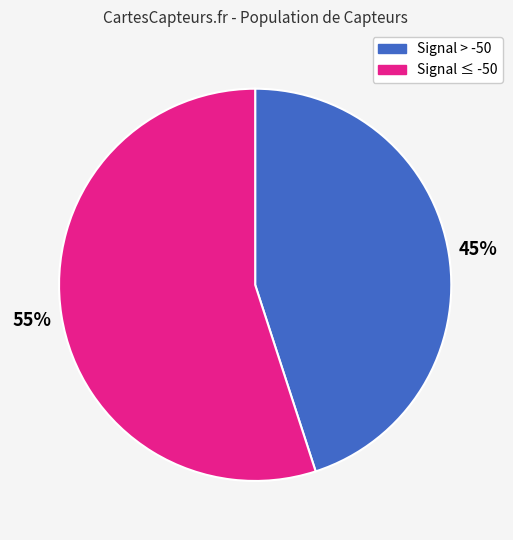

To the nearest percent, what portion does Signal ≤ -50 represent?

55%